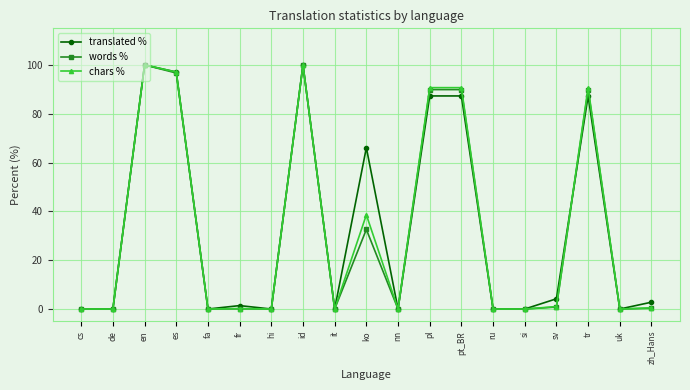

What are all the series names shown in the legend?

translated %, words %, chars %